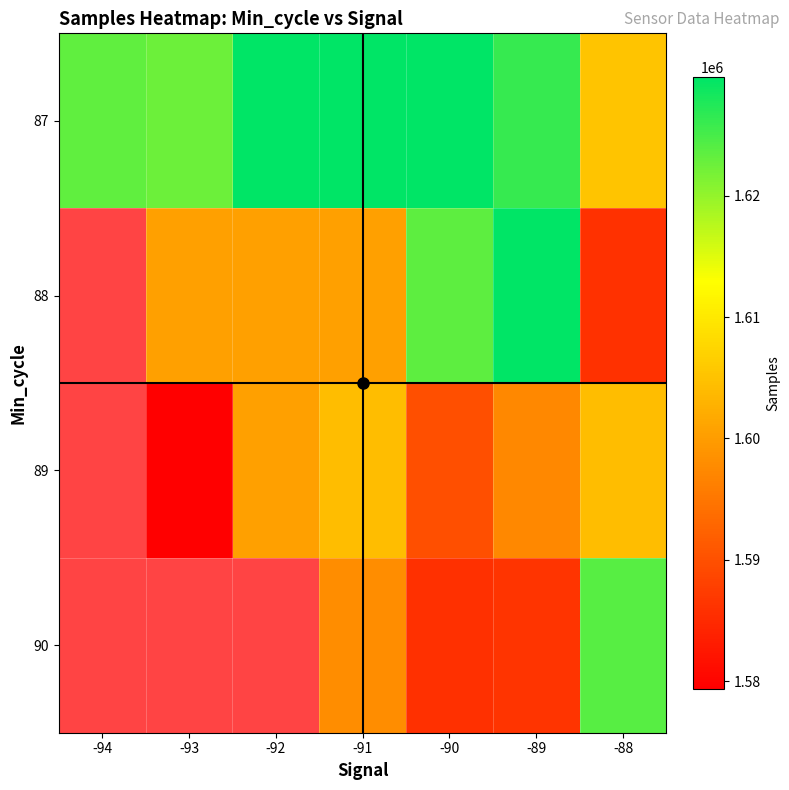

Read the 90 value at -88.

1624043.0